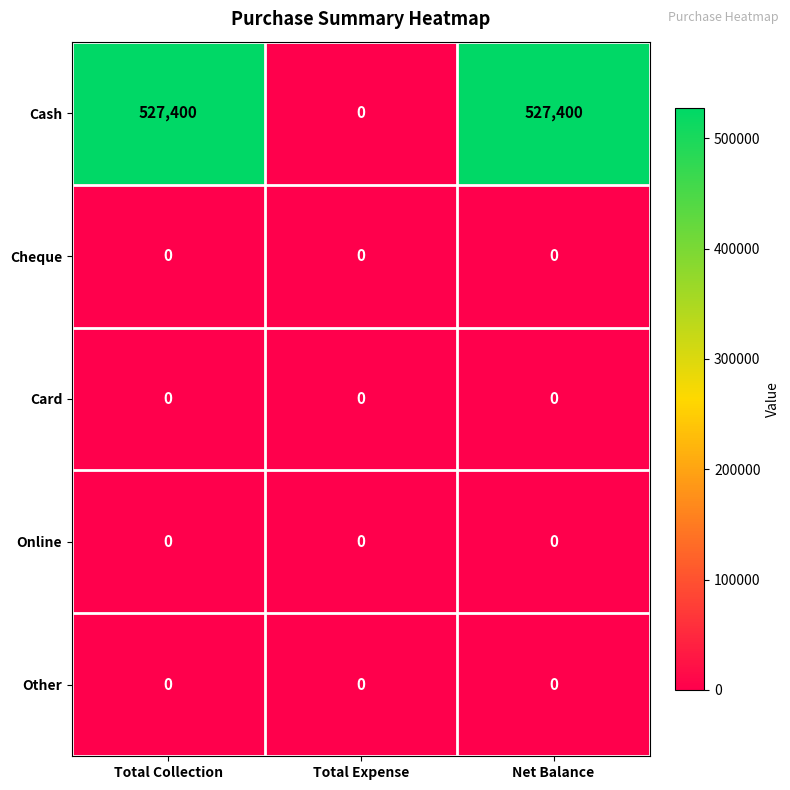

Reading left to right, list all the values displayed in this chart.

Cash: Total Collection=527400	Total Expense=0	Net Balance=527400
Cheque: Total Collection=0	Total Expense=0	Net Balance=0
Card: Total Collection=0	Total Expense=0	Net Balance=0
Online: Total Collection=0	Total Expense=0	Net Balance=0
Other: Total Collection=0	Total Expense=0	Net Balance=0